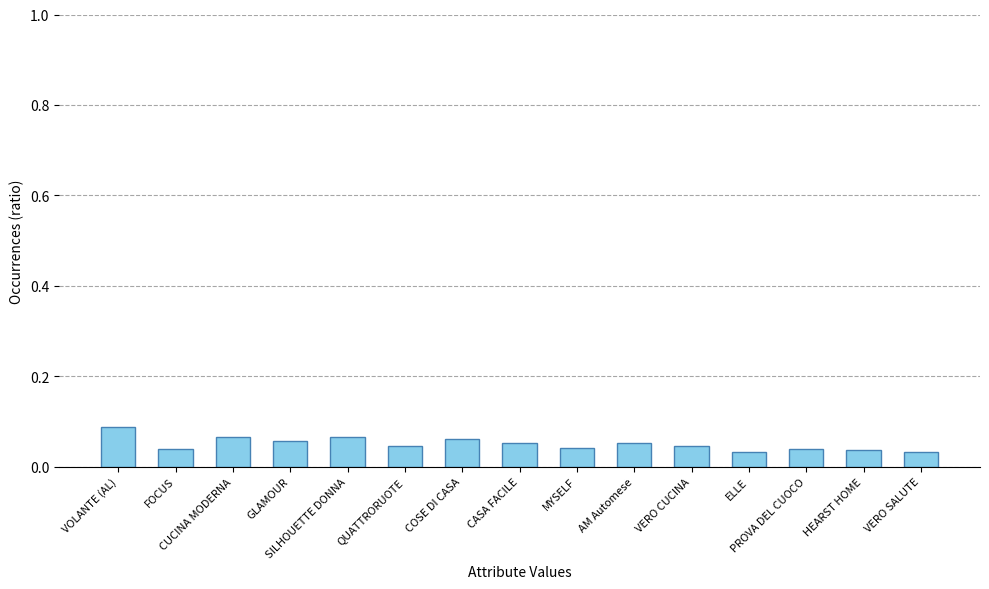

Count the values in the range 0 to 1.

15